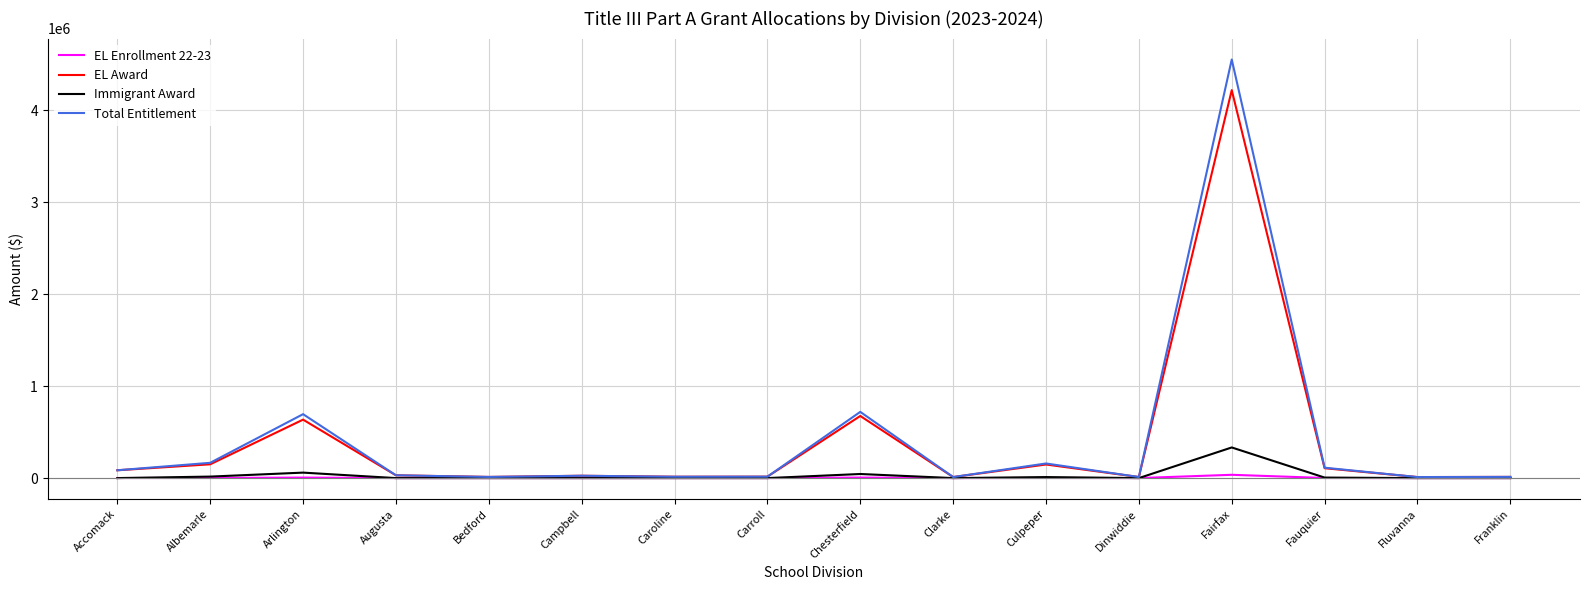

What is the total value across all series at Chesterfield?

1446015.6